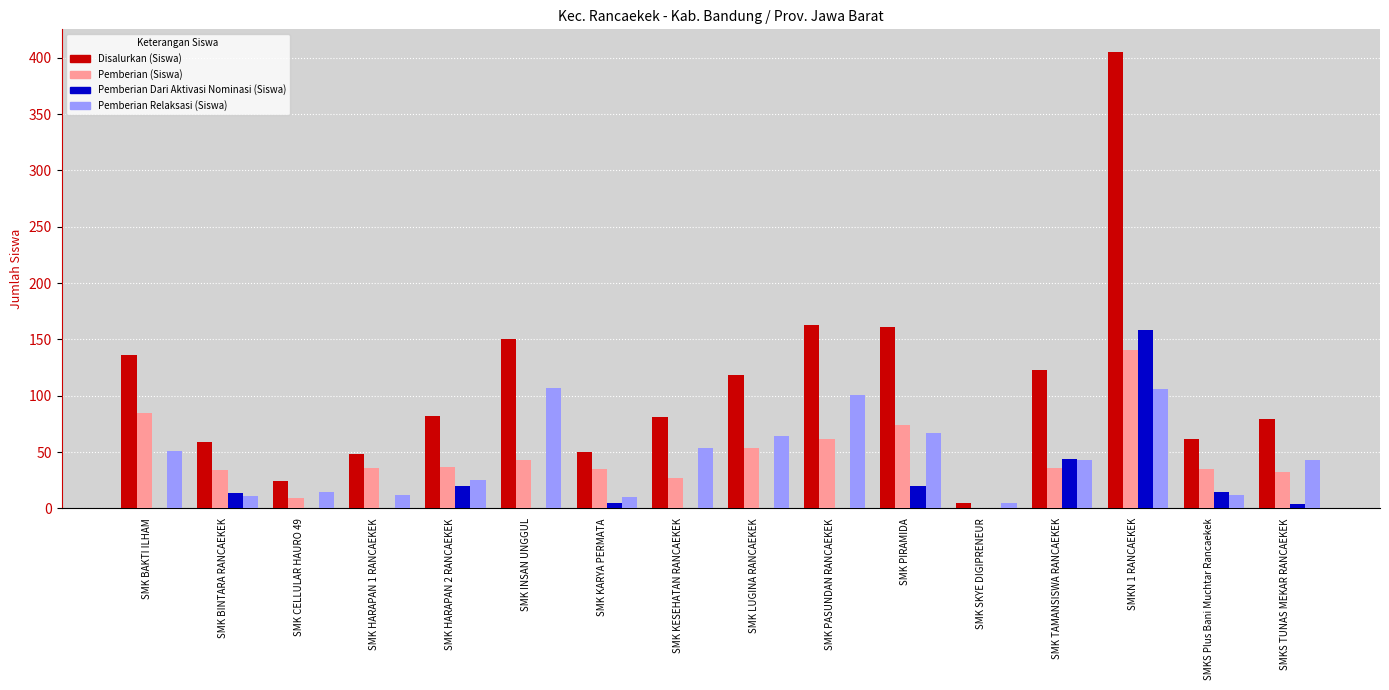

True or false: Pemberian (Siswa) has a value of 56 at SMKS TUNAS MEKAR RANCAEKEK.

False